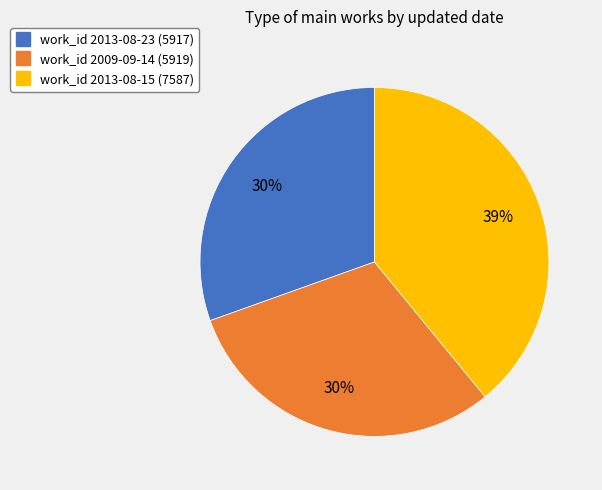

To the nearest percent, what is the average slice percentage?

33%